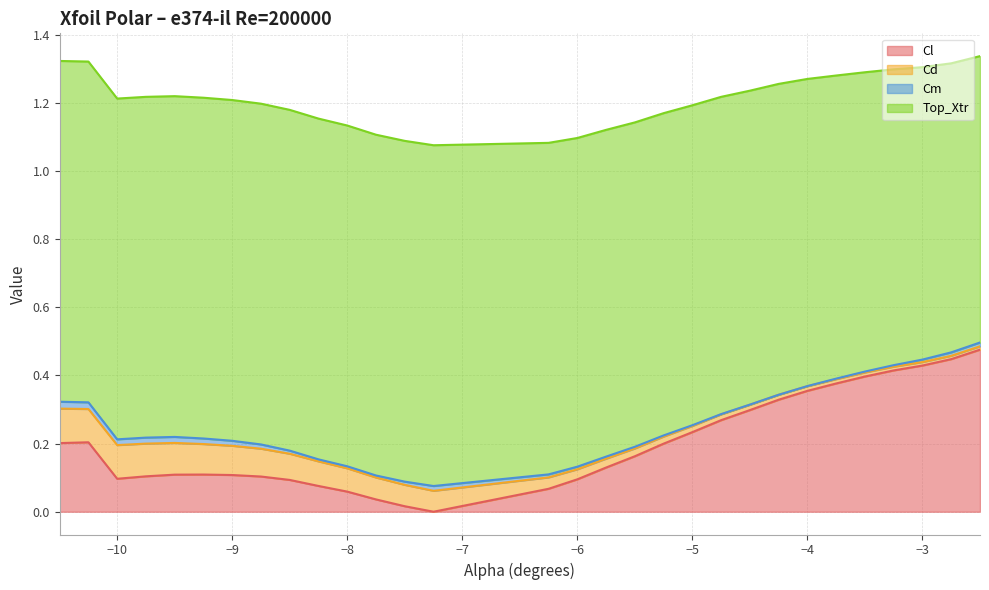

True or false: Top_Xtr and Cl cross at least once.

False